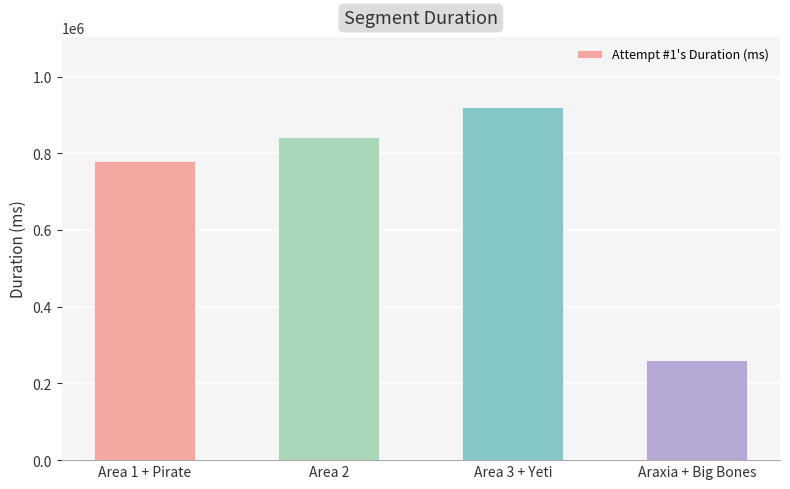

The value at Area 1 + Pirate is 1136655. True or false?

False